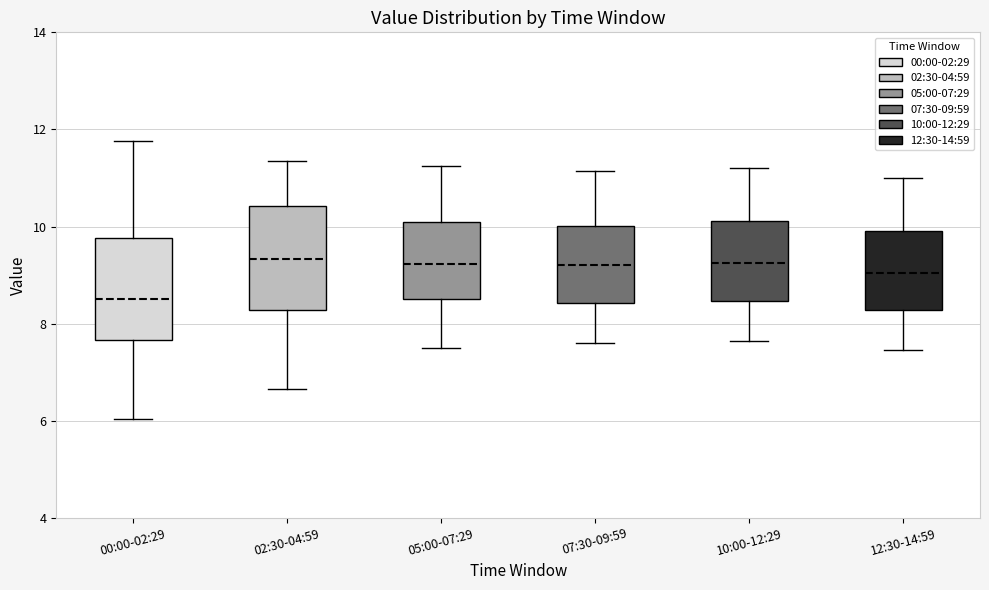

Where does the upper whisker of the box for 12:30-14:59 end on the y-axis? The values are not printed on the chart, so give them approximately, as read against the axis.

11.0